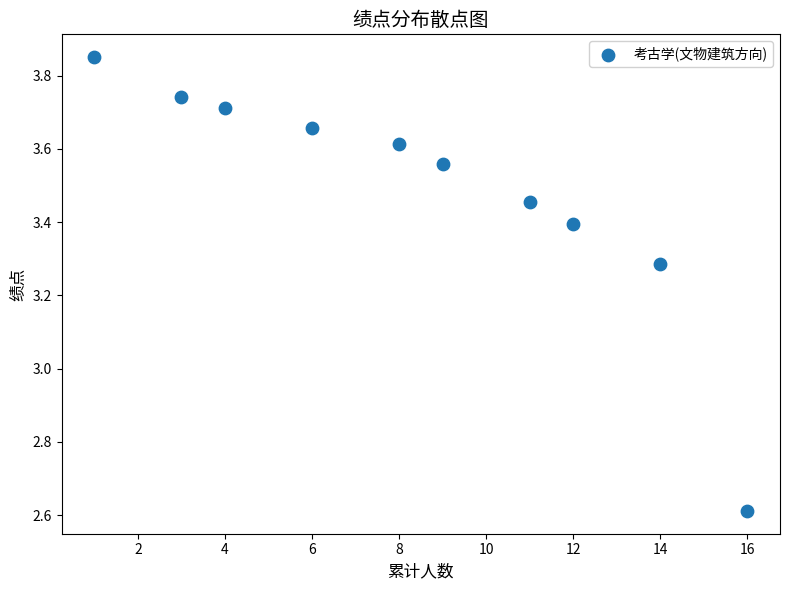

What is the range of Y values (max minus min)?

1.2